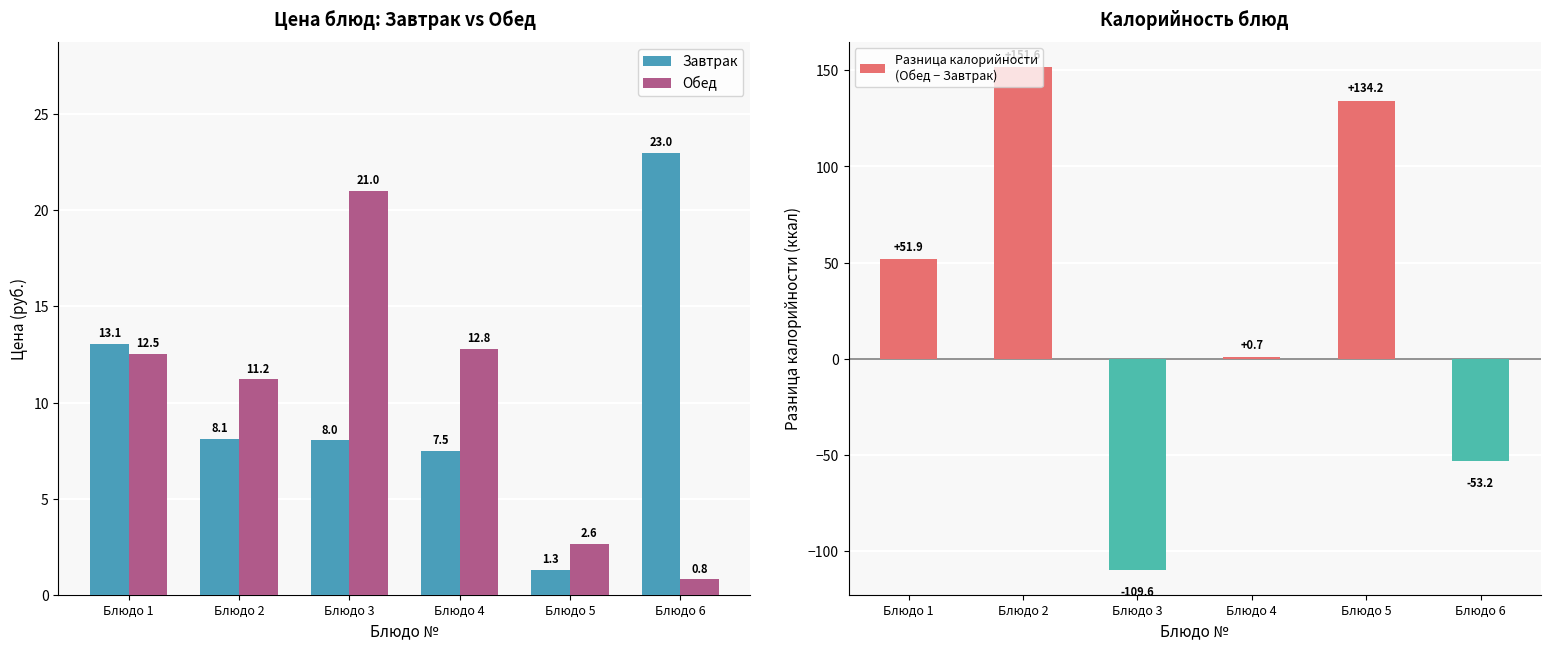

Reading right to left, list all the values displayed in this chart.

Завтрак: 23.0	1.3	7.5	8.0	8.1	13.1
Обед: 0.8	2.6	12.8	21.0	11.2	12.5
Разница калорийности
(Обед − Завтрак): -53.2	134.2	0.7	-109.6	151.6	51.9